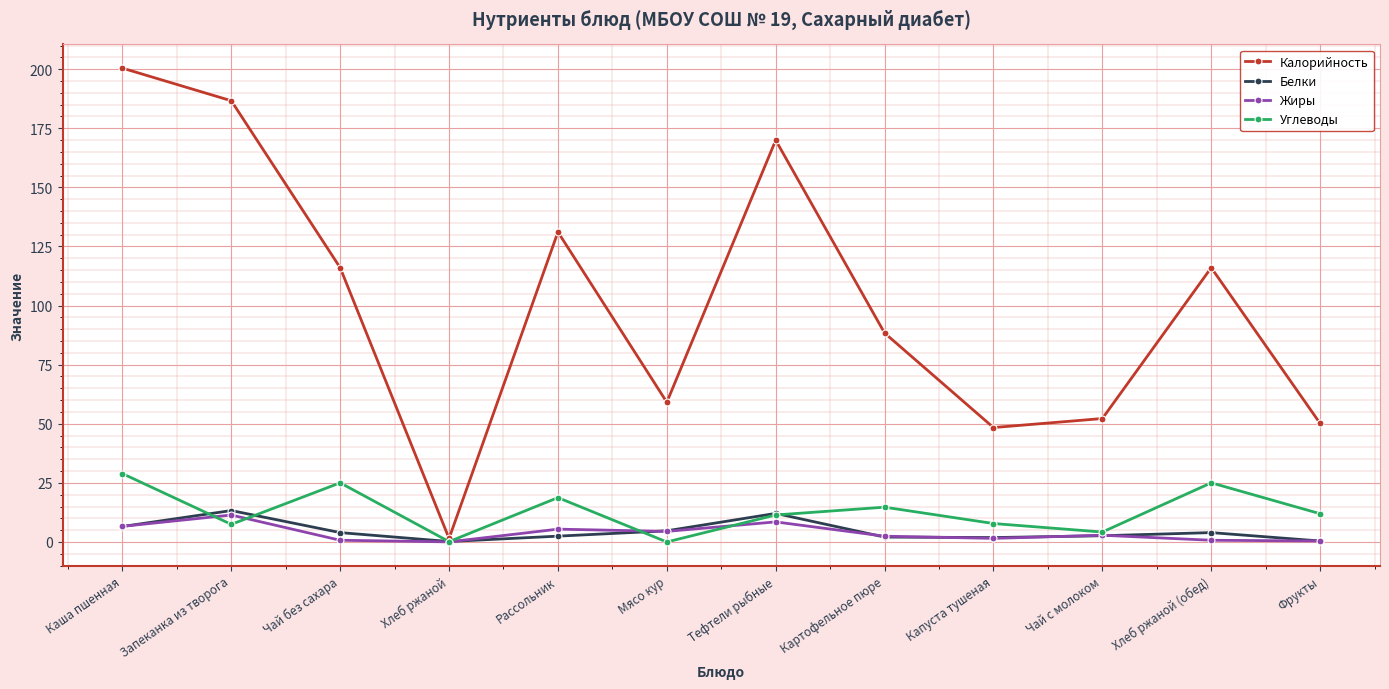

How many categories are shown in the chart?

12